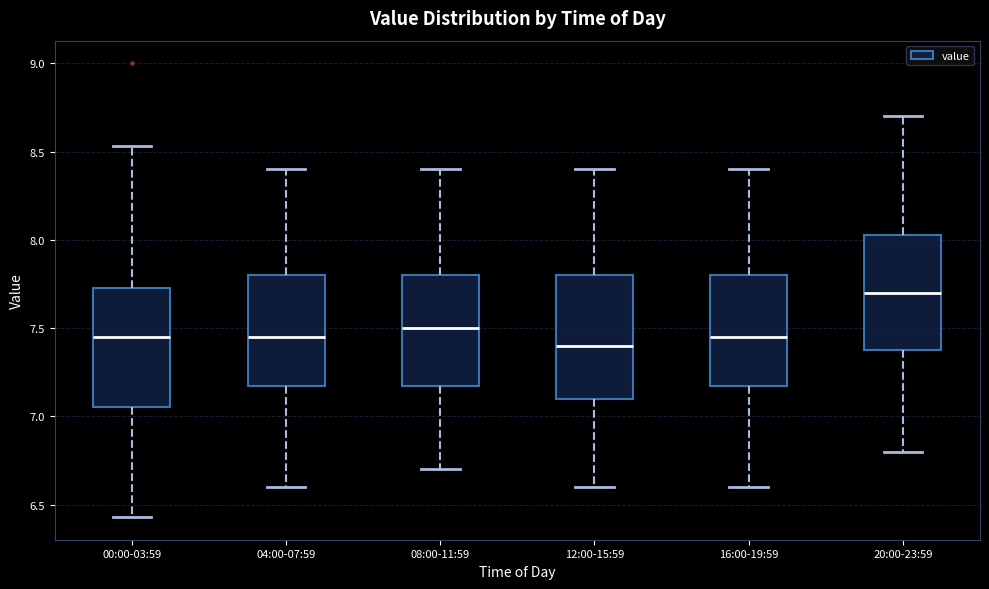

Reading left to right, transcribe this box plot: for each box, give where its median line is, the range the box spans, and where its two whiskers end, as read against the y-axis. The values are not printed on the chart, so give them approximately, as read against the axis.

00:00-03:59: median 7.45, box 7.05 to 7.75, whiskers 6.45 to 8.55
04:00-07:59: median 7.45, box 7.20 to 7.80, whiskers 6.60 to 8.40
08:00-11:59: median 7.50, box 7.20 to 7.80, whiskers 6.70 to 8.40
12:00-15:59: median 7.40, box 7.10 to 7.80, whiskers 6.60 to 8.40
16:00-19:59: median 7.45, box 7.20 to 7.80, whiskers 6.60 to 8.40
20:00-23:59: median 7.70, box 7.40 to 8.05, whiskers 6.80 to 8.70